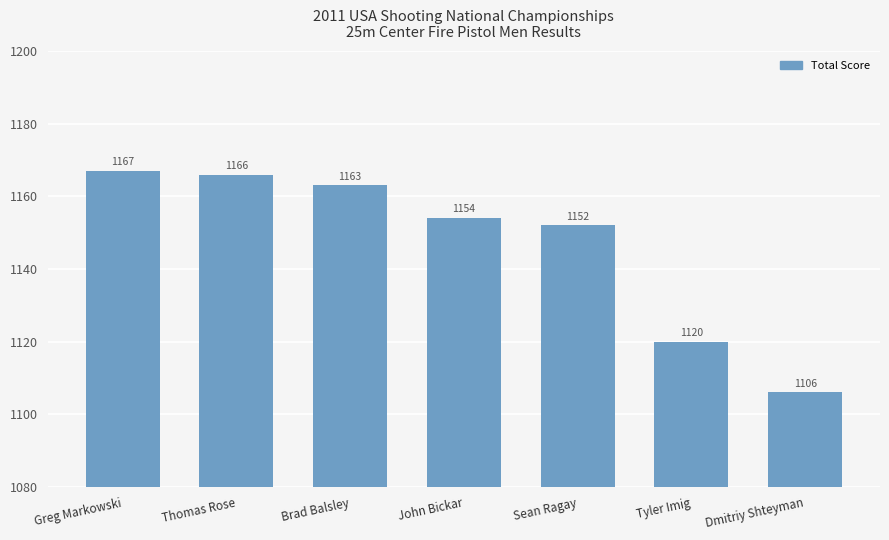

What is the label of the 4th bar from the right?

John Bickar